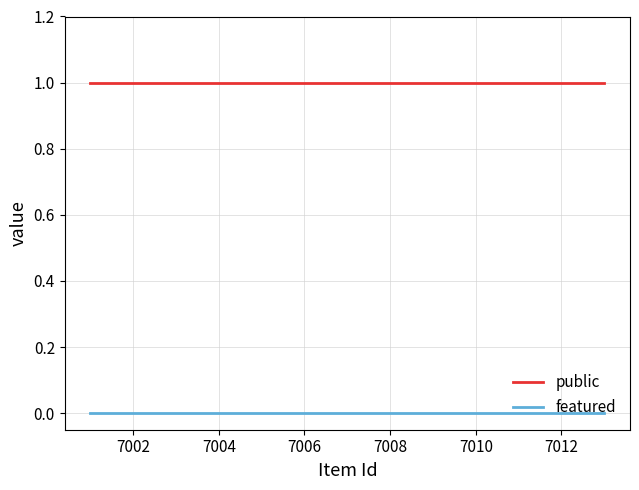

True or false: featured and public cross at least once.

False